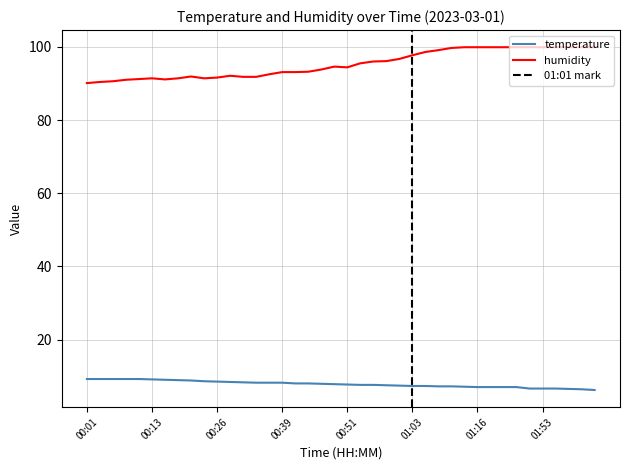

List the labels in order of temperature value, largest first.

00:01, 00:03, 00:06, 00:08, 00:11, 00:13, 00:16, 00:19, 00:21, 00:24, 00:26, 00:29, 00:31, 00:34, 00:36, 00:39, 00:41, 00:44, 00:46, 00:48, 00:51, 00:53, 00:56, 00:58, 01:01, 01:03, 01:06, 01:08, 01:11, 01:13, 01:16, 01:18, 01:21, 01:23, 01:51, 01:53, 01:56, 01:58, 02:08, 02:11